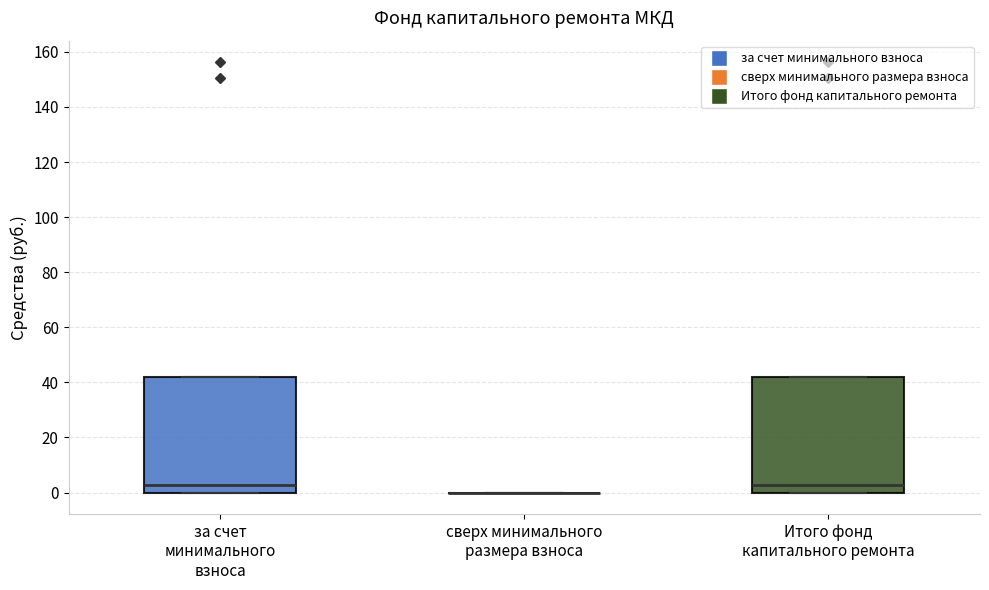

Reading left to right, read every box against the y-axis: the position of its median line, the range the box covers, and the ends of its whiskers. The values are not printed on the chart, so give them approximately, as read against the axis.

за счет минимального взноса: median 2, box 0 to 42, whiskers 0 to 42
сверх минимального размера взноса: box collapsed to a line at 0, whiskers 0 to 0
Итого фонд капитального ремонта: median 2, box 0 to 42, whiskers 0 to 42